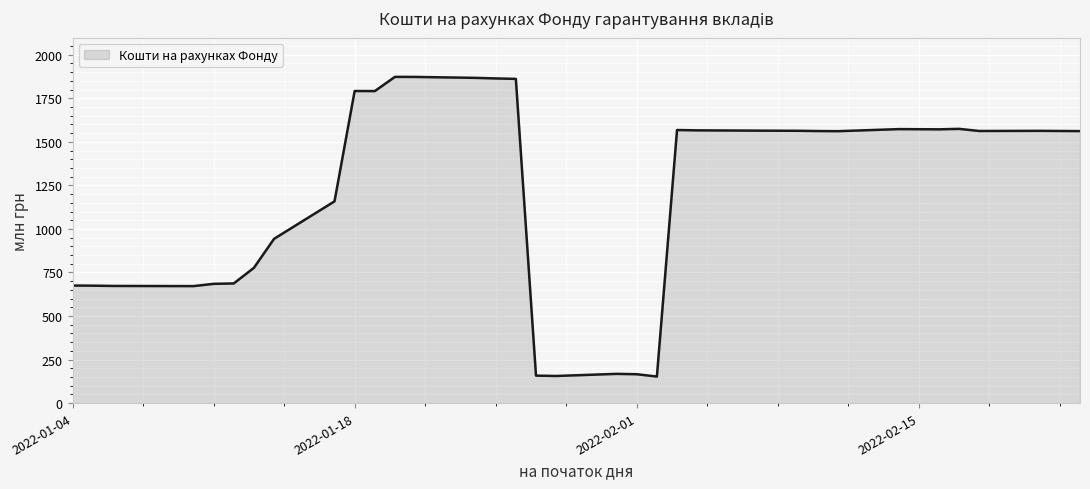

What is the difference between the maximum and minimum values?

1720.7